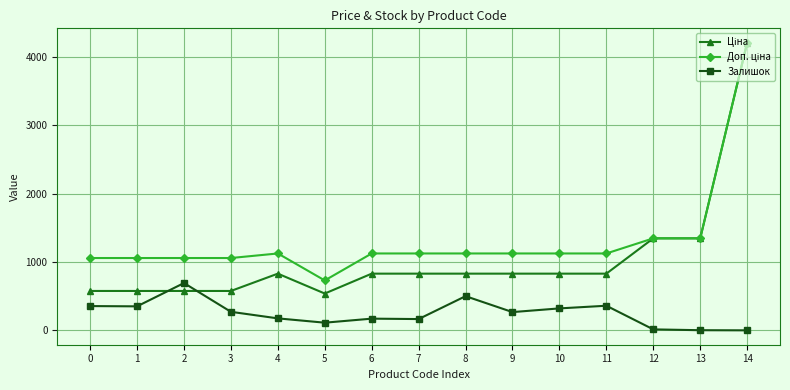

At which category does Залишок reach its first local peak?

2